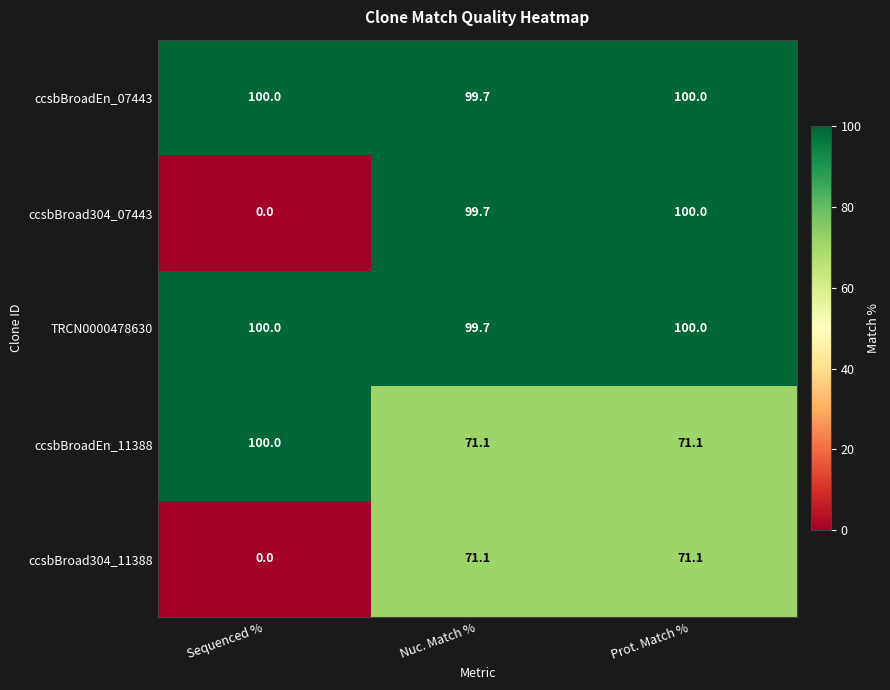

The value of ccsbBroad304_07443 at Nuc. Match % is 163.3. True or false?

False